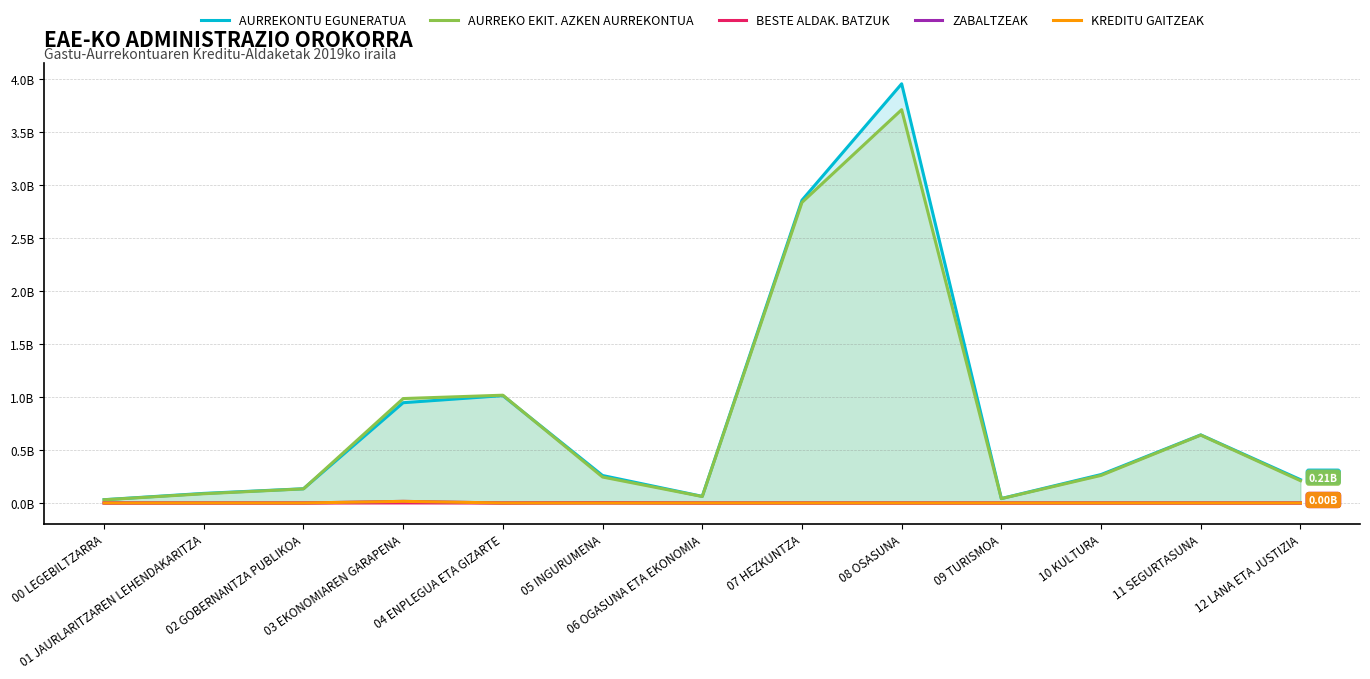

In BESTE ALDAK. BATZUK, how many points are lower than both neighbors (excluding endpoints)?

1